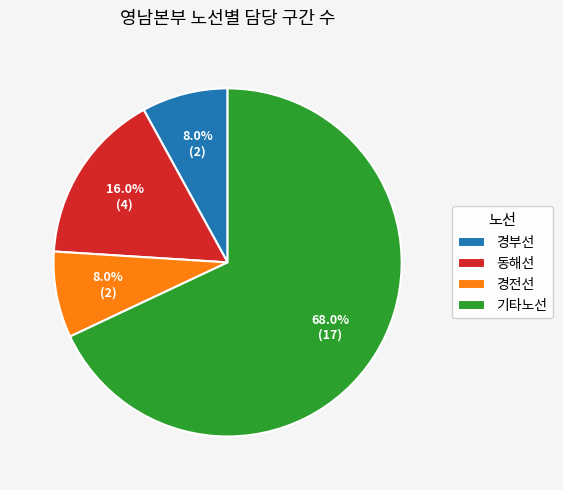

Combined, do 동해선 and 기타노선 account for over 50%?

Yes